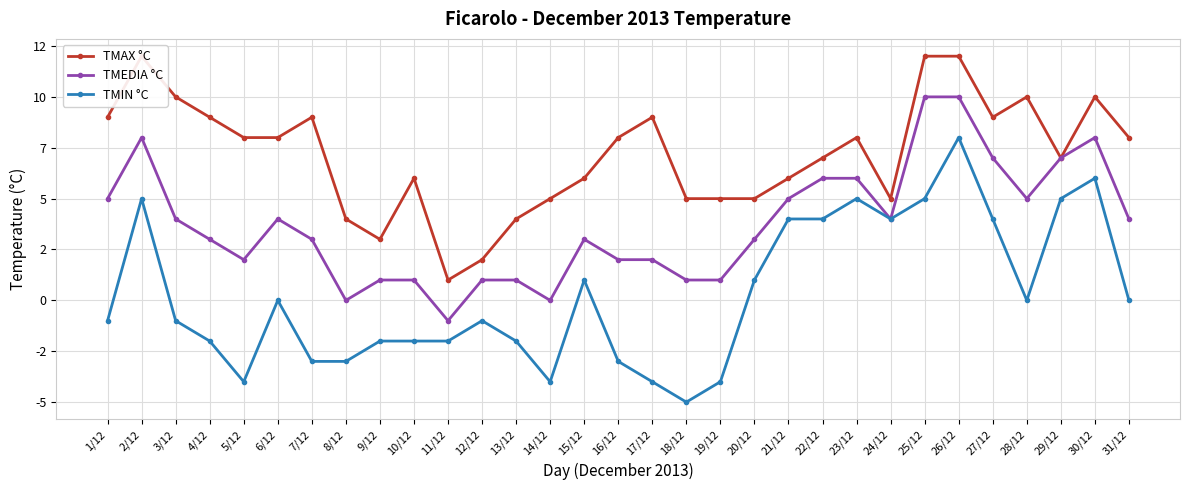

What is the label of the 5th point from the left?

5/12